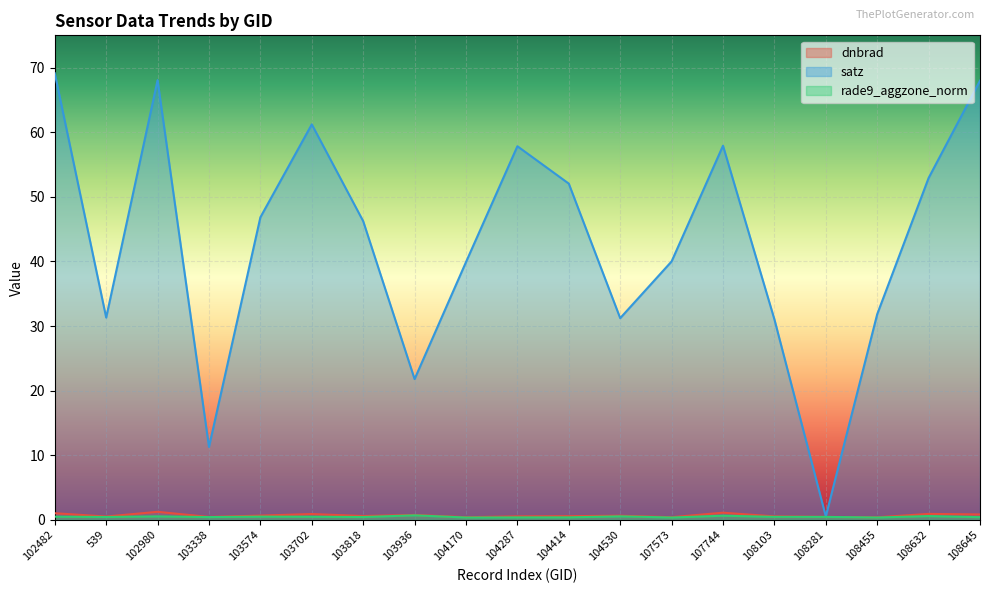

What is the minimum value shown in the chart?

0.4